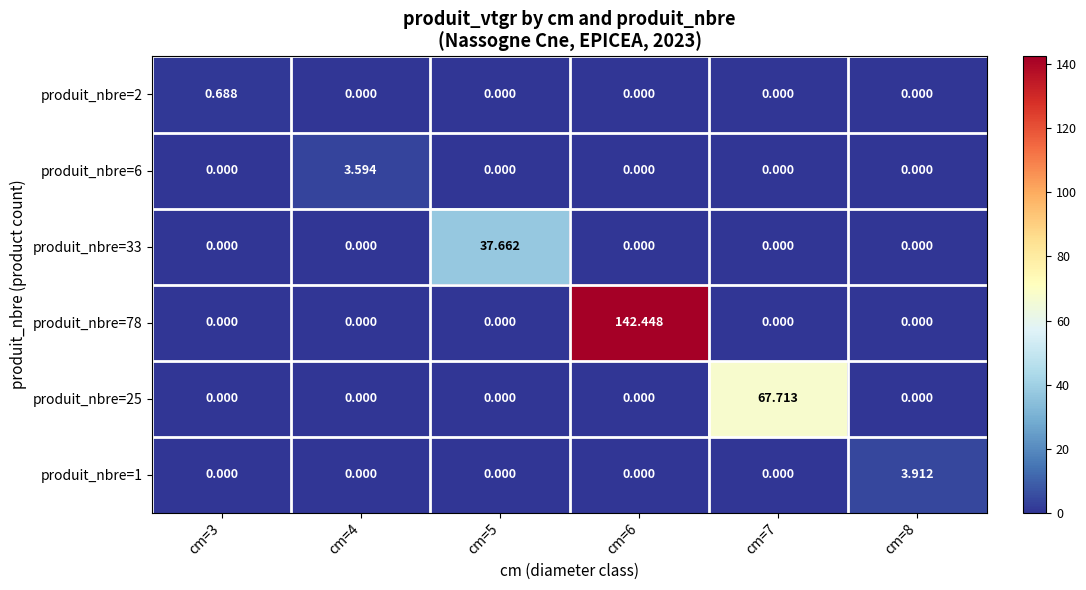

Is the value of produit_nbre=2 at cm=3 greater than the value of produit_nbre=6 at cm=7?

Yes